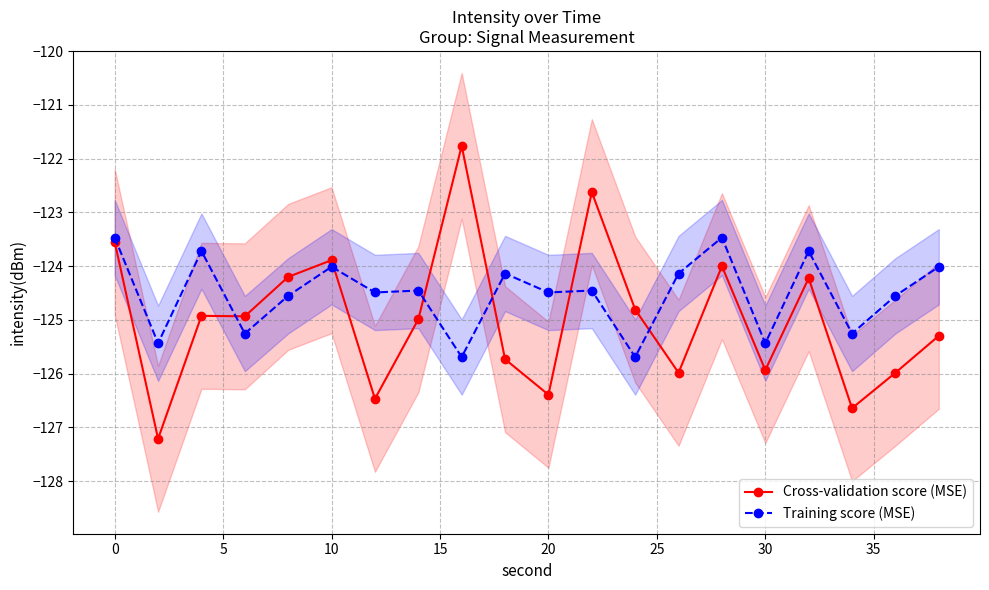

True or false: Cross-validation score (MSE) has more than 2 interior local peaks.

True